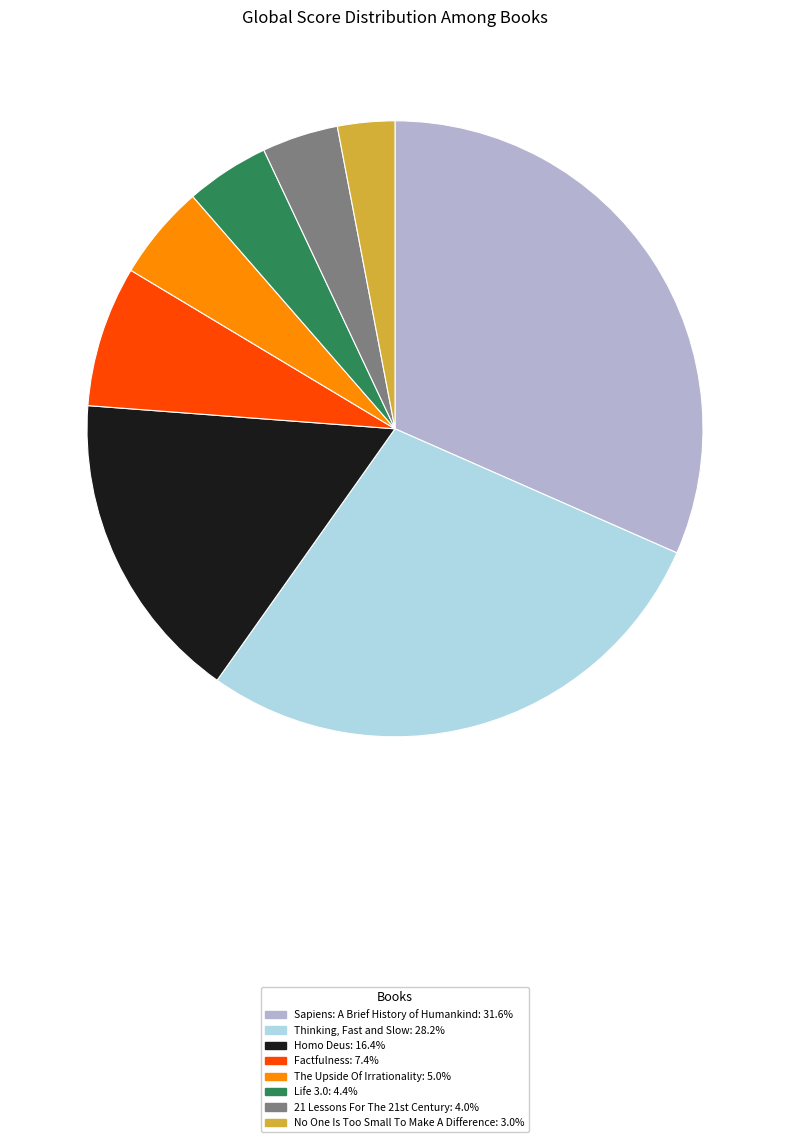

Is there a majority slice in this chart?

No